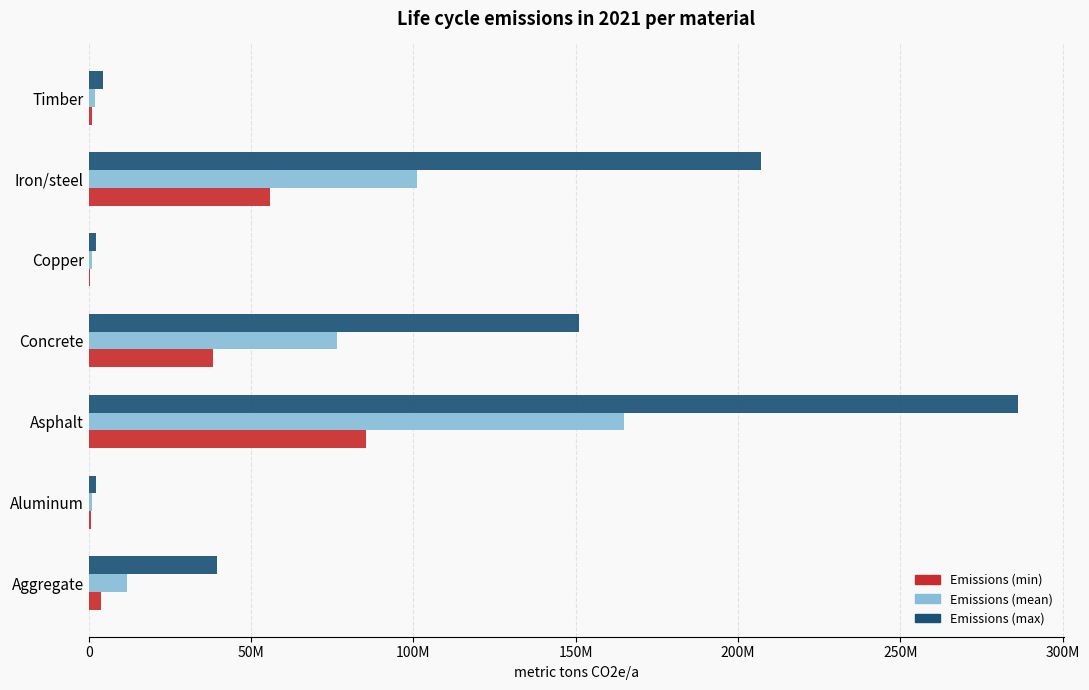

What are all the series names shown in the legend?

Emissions (min), Emissions (mean), Emissions (max)